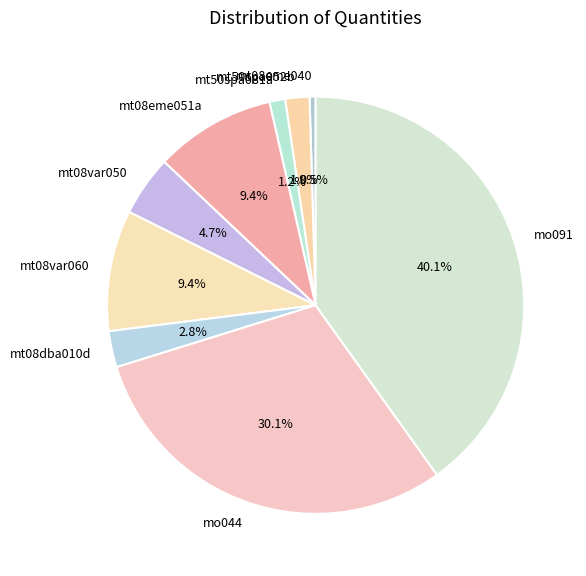

Between mt50spa081a and mt08var050, which is larger?

mt08var050